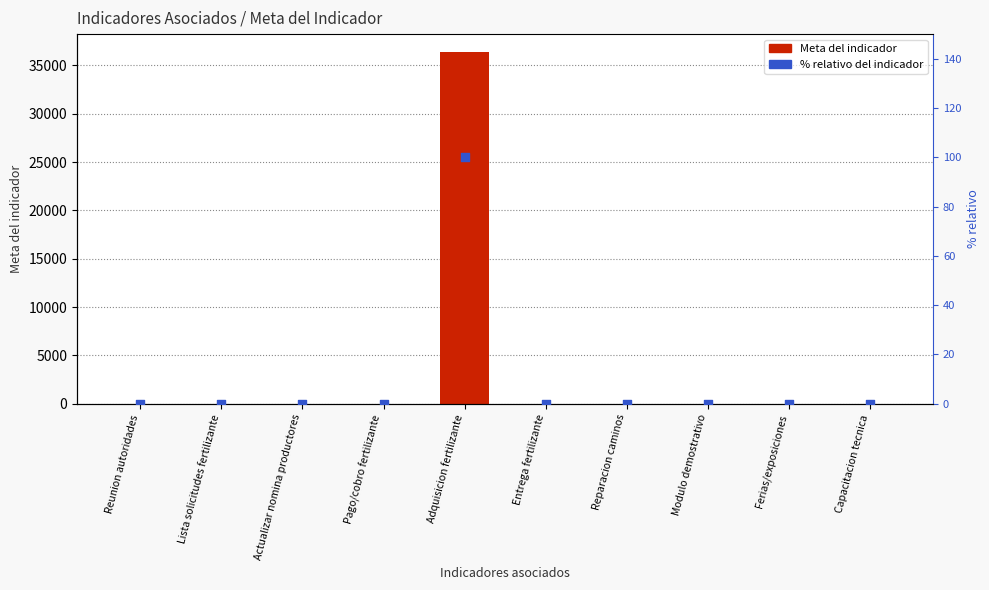

Which series has the largest Y range (max minus min)?

Meta del indicador